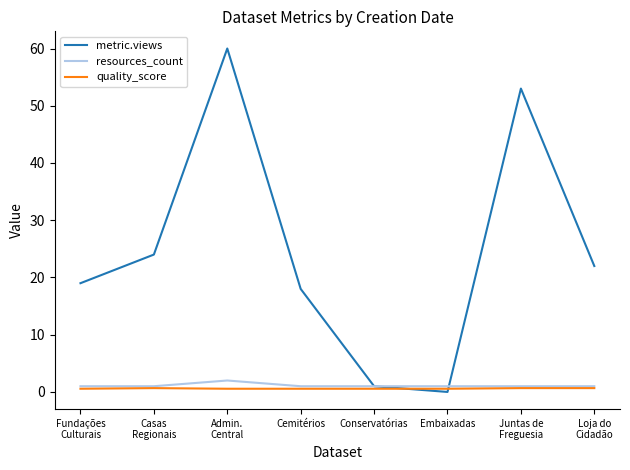

Which series has the largest range (max minus min)?

metric.views